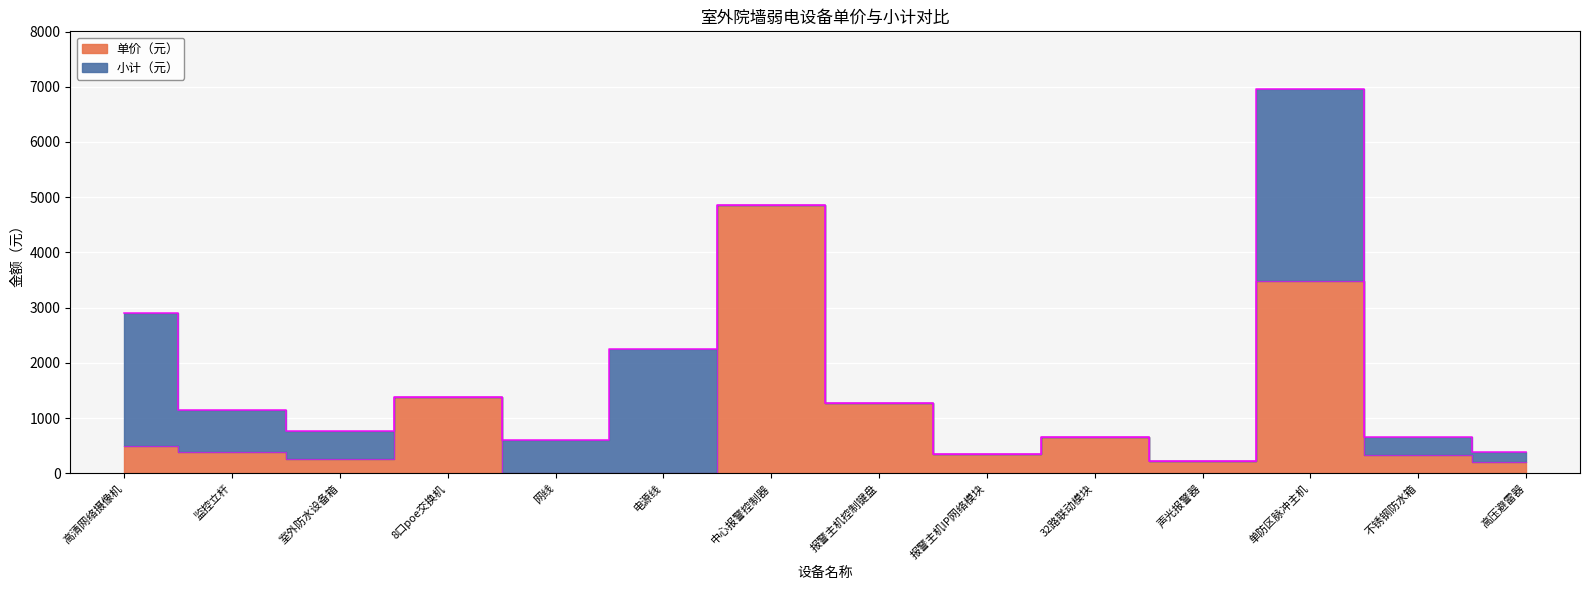

Where does the 单价（元） series first go above 380?

高清网络摄像机